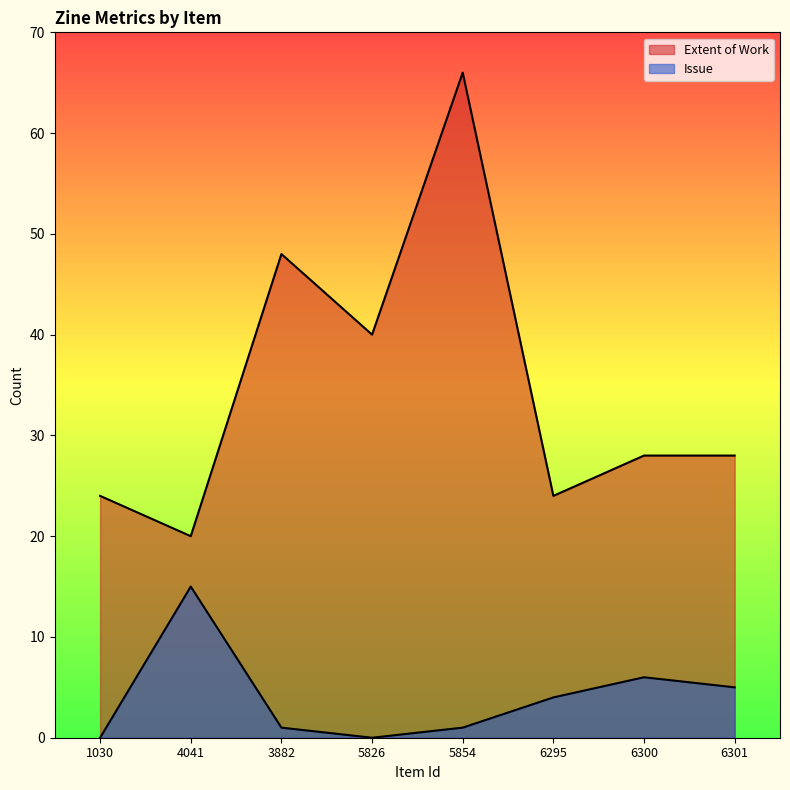

Reading right to left, transcribe all the data shown in this chart.

Extent of Work: 28	28	24	66	40	48	20	24
Issue: 5	6	4	1	0	1	15	0